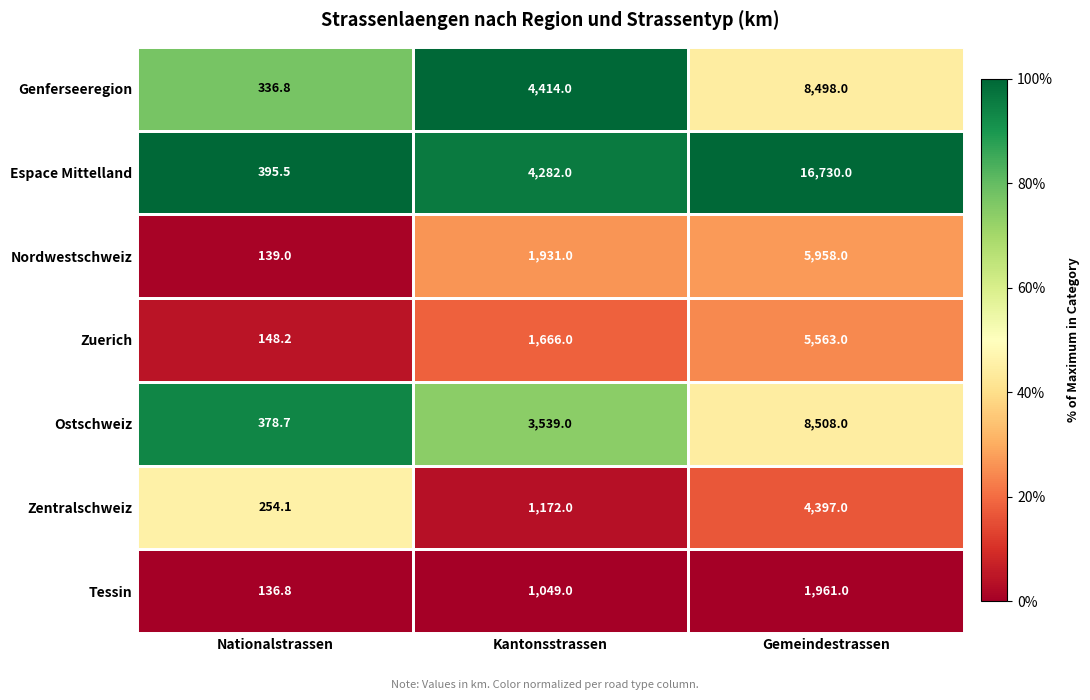

List the series in order of their peak value, lowest first.

Tessin, Zentralschweiz, Zuerich, Nordwestschweiz, Genferseeregion, Ostschweiz, Espace Mittelland